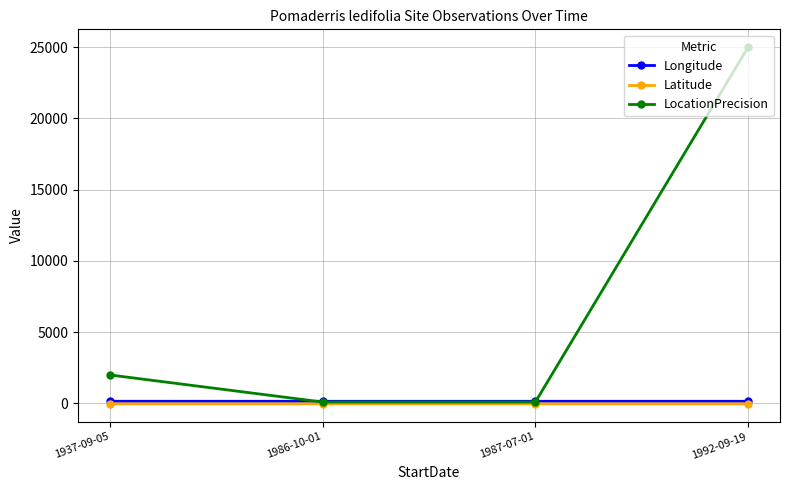

At how many categories does at least one series exceed 14128?

1